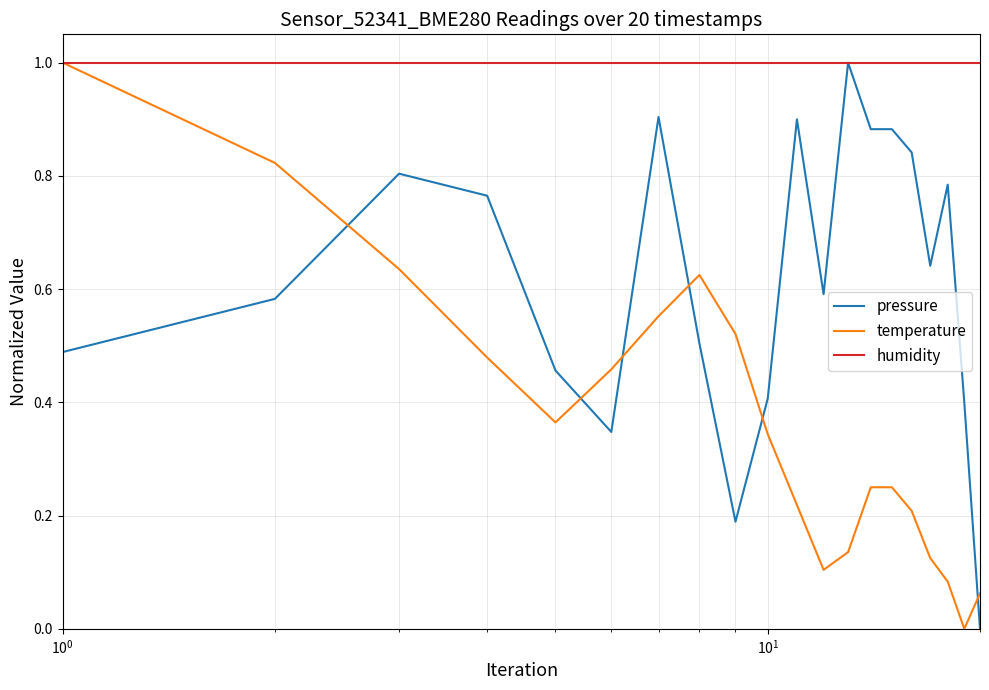

How many times do pressure and temperature cross each other?

6